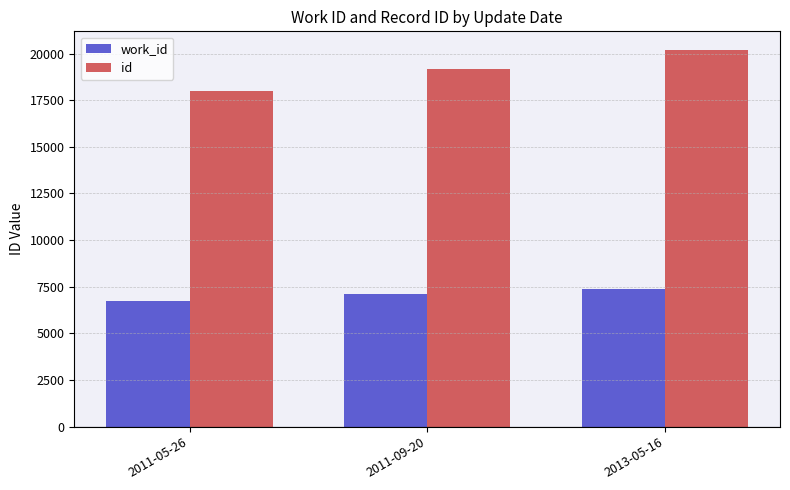

Reading right to left, transcribe all the data shown in this chart.

work_id: 2013-05-16=7390	2011-09-20=7097	2011-05-26=6753
id: 2013-05-16=20182	2011-09-20=19193	2011-05-26=17981